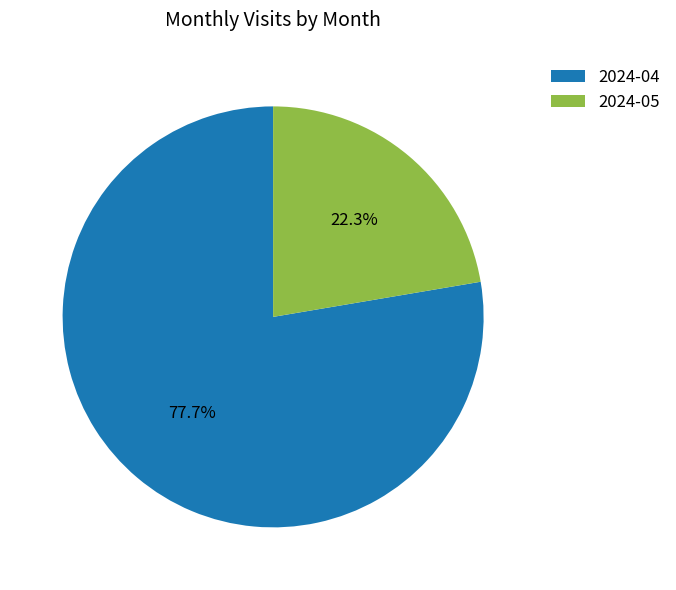

To the nearest percent, what portion does 2024-04 represent?

78%